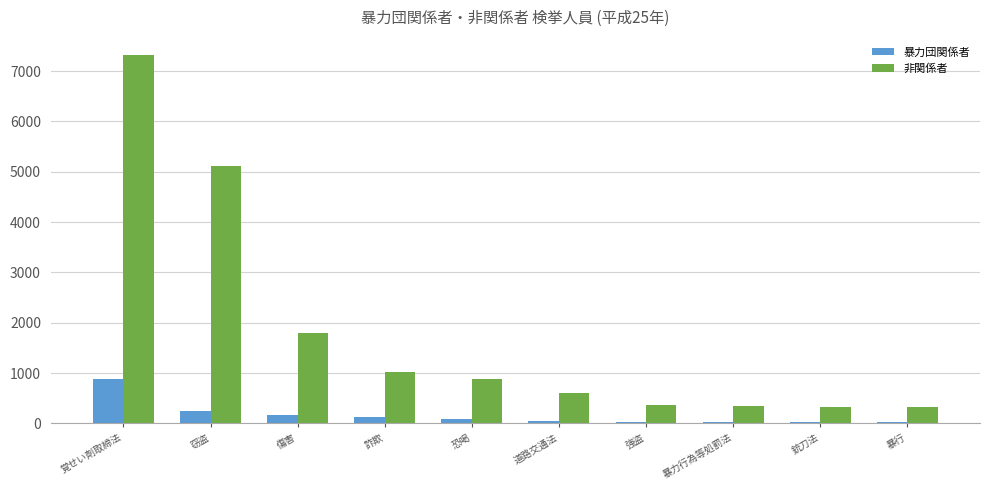

The 非関係者 series shows 461 at 傷害. True or false?

False